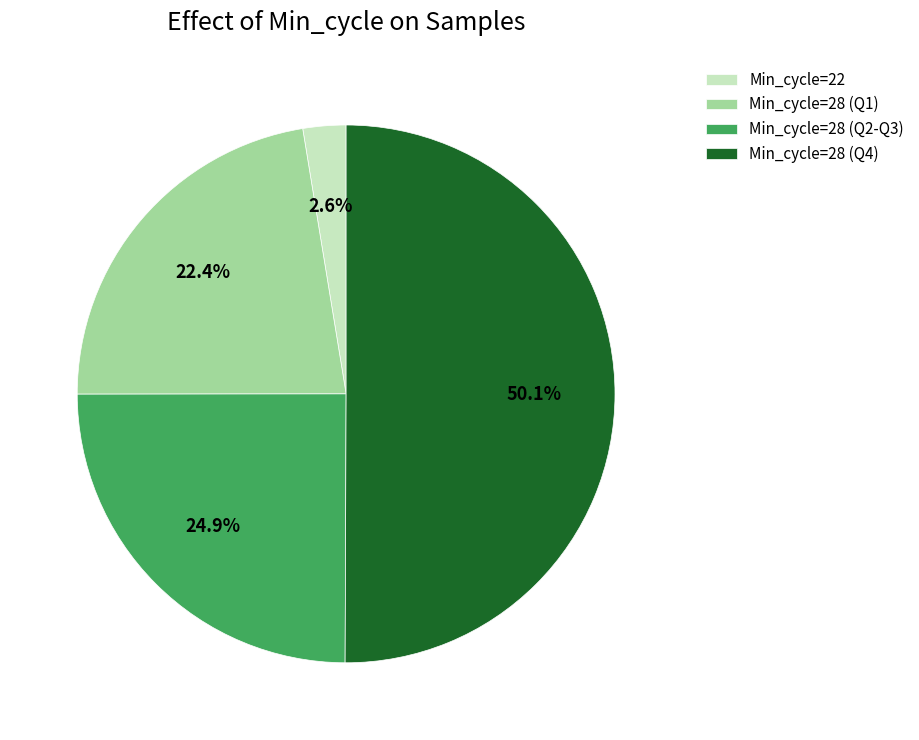

Which category has the biggest portion of the pie?

Min_cycle=28 (Q4)